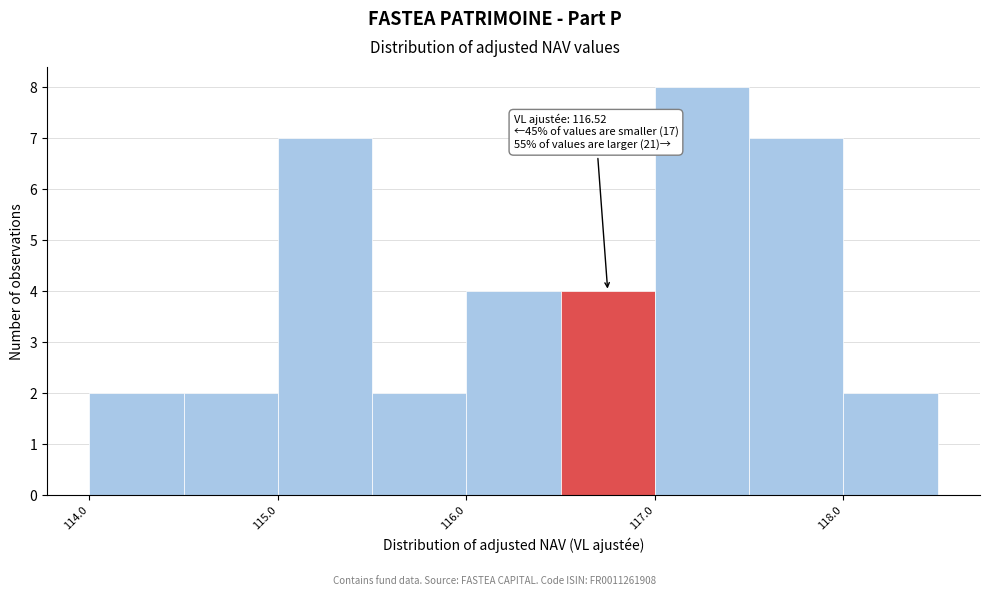

Which range on the x-axis has the tallest bar?

117.0 to 117.5